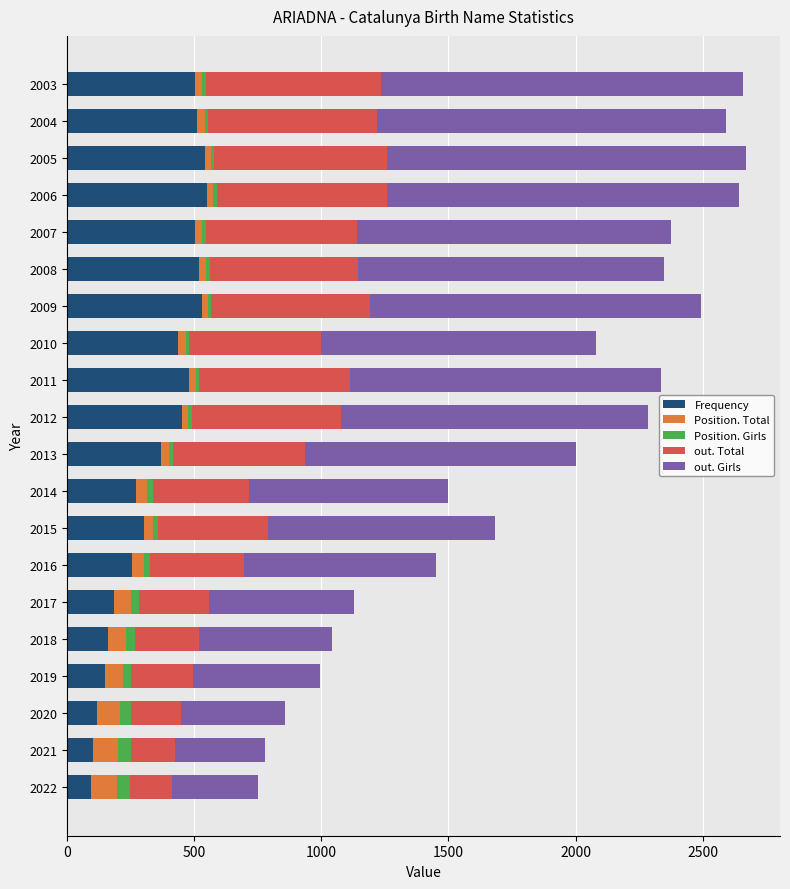

What is the average value of the Frequency series?

351